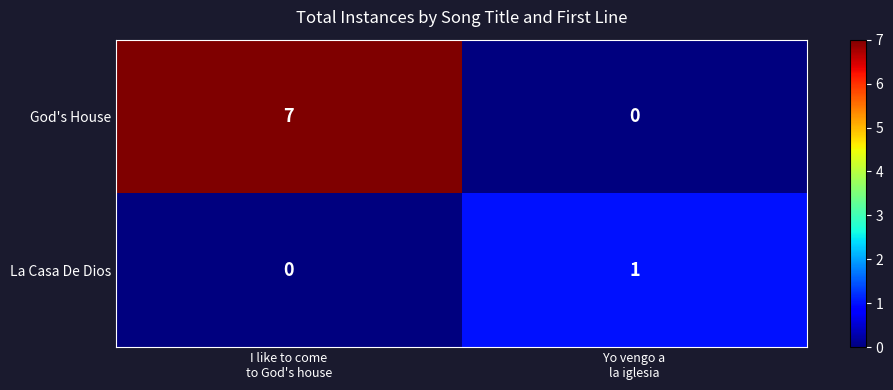

How many data points does each series have?

2